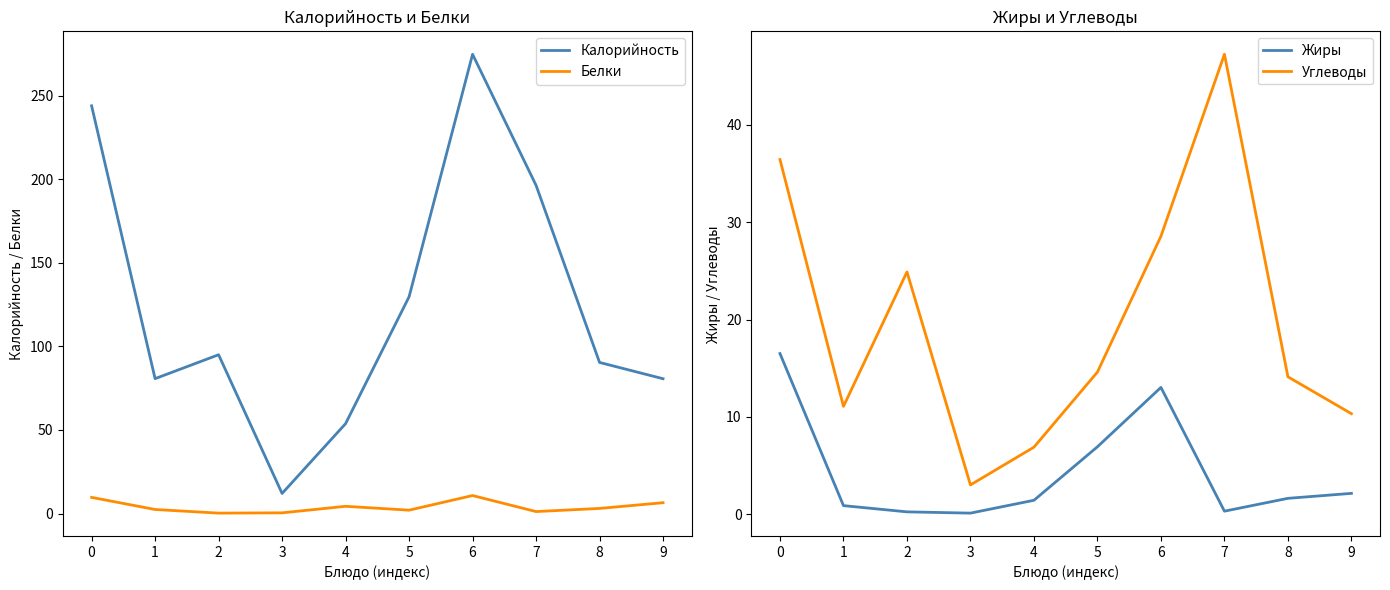

What is the difference between the second highest and minimum values in the Углеводы series?

33.4